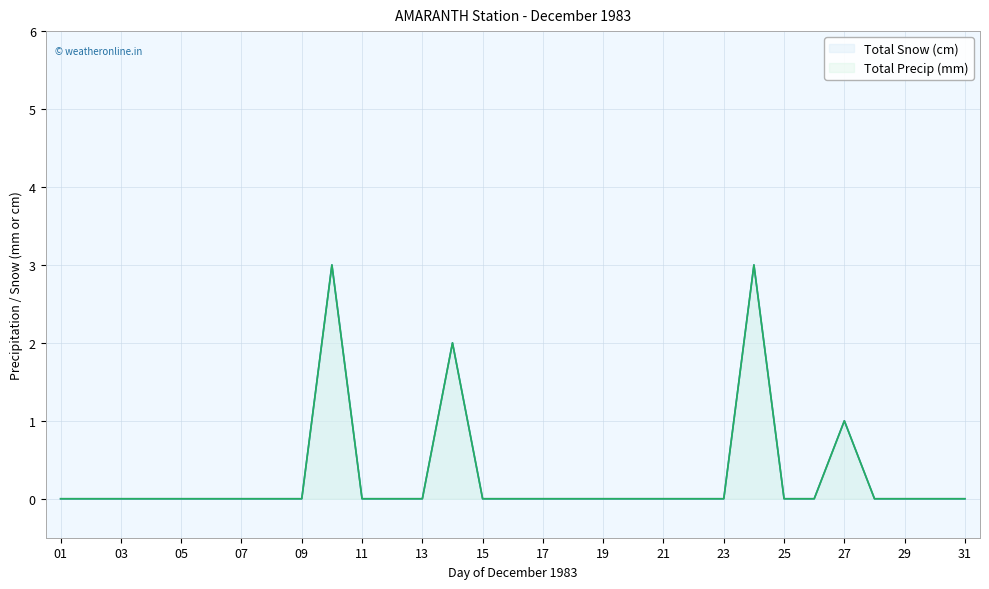

Where is Total Precip (mm) nearest to the value 1?

27